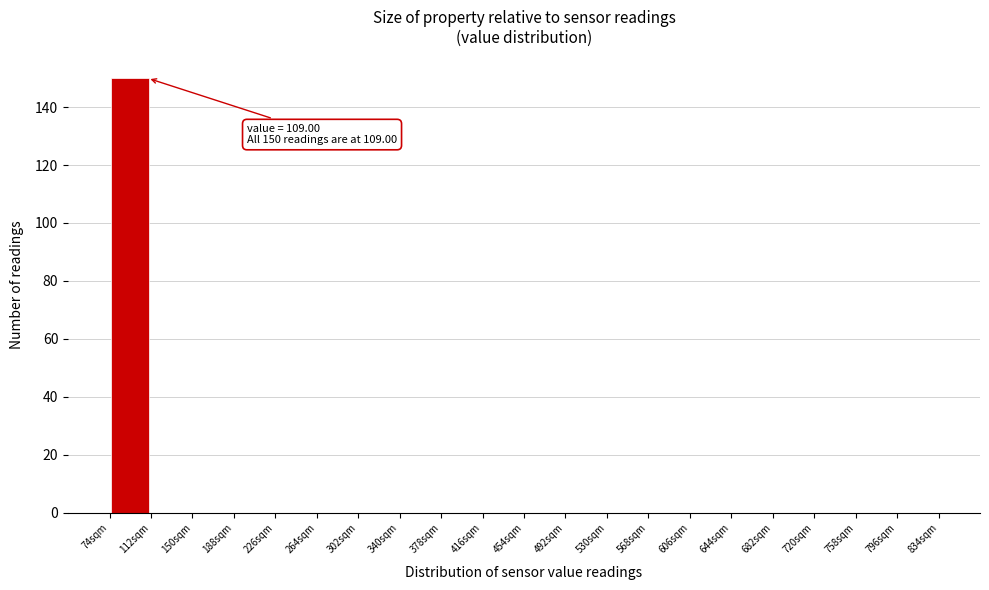

Over which range of the x-axis is the bar tallest?

74 to 112